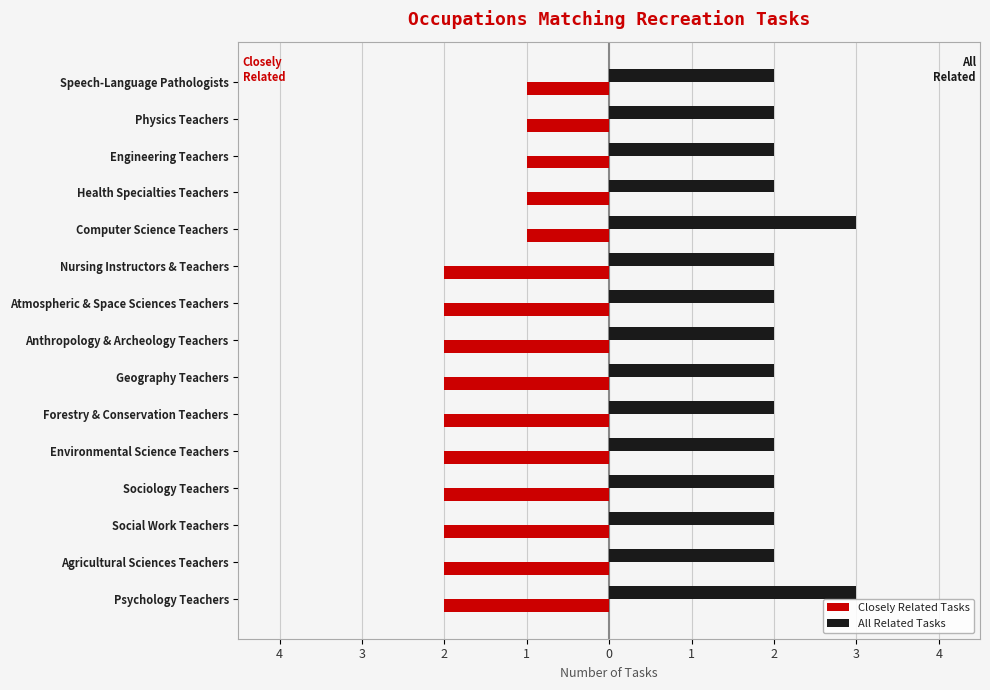

Which series has the largest total across all categories?

All Related Tasks